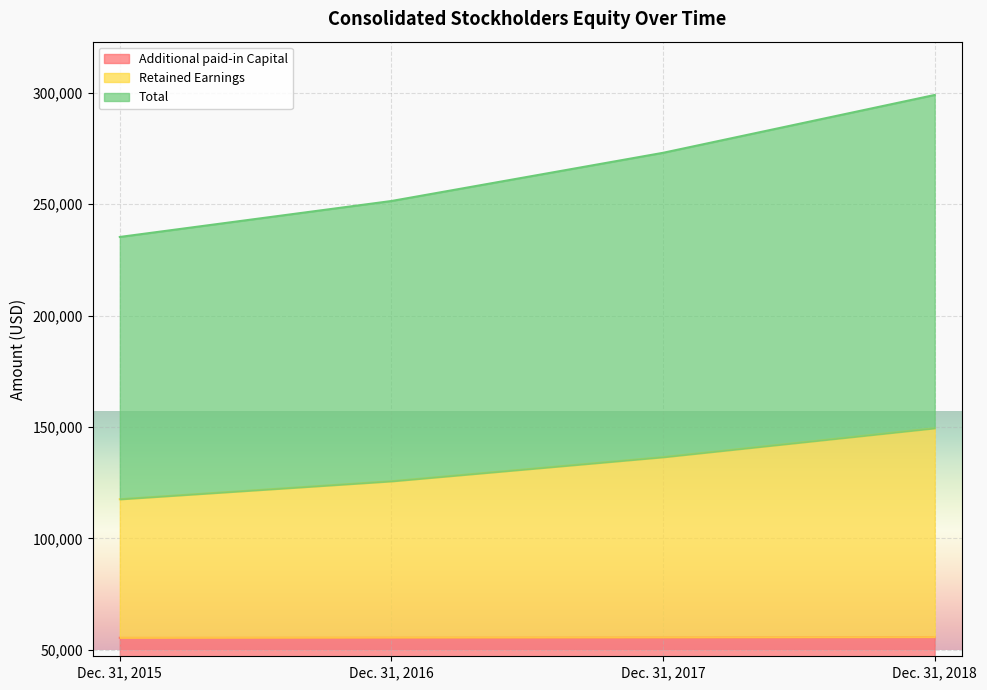

What is the value of the Total point at the 1st from the left?

235282